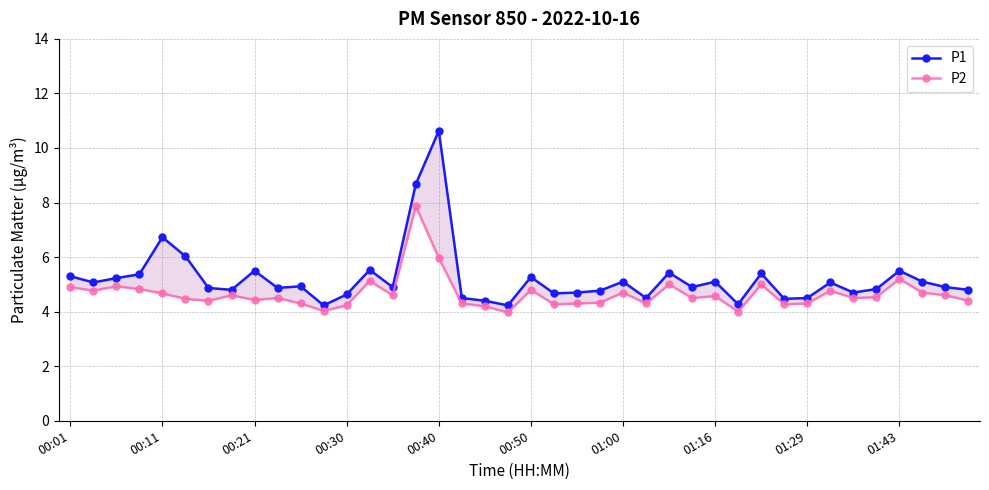

What is the minimum value shown in the chart?

4.0